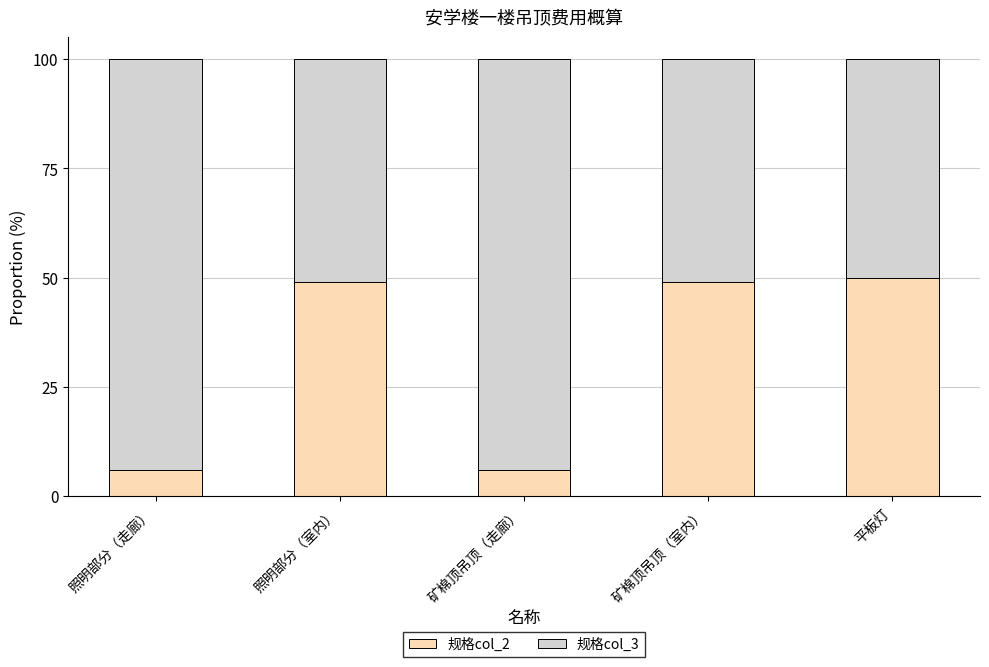

True or false: 规格col_2 has a value of 5.9 at 矿棉顶吊顶（走廊）.

True